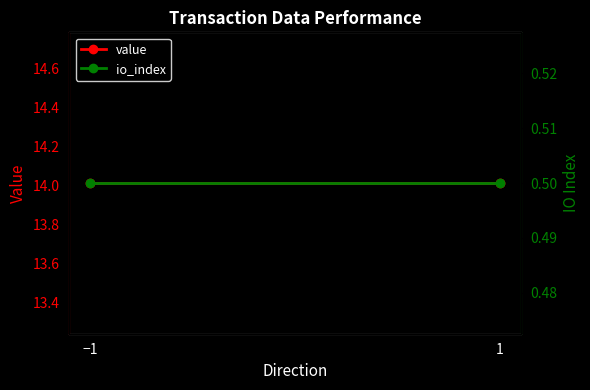

What position from the right is −1?

2